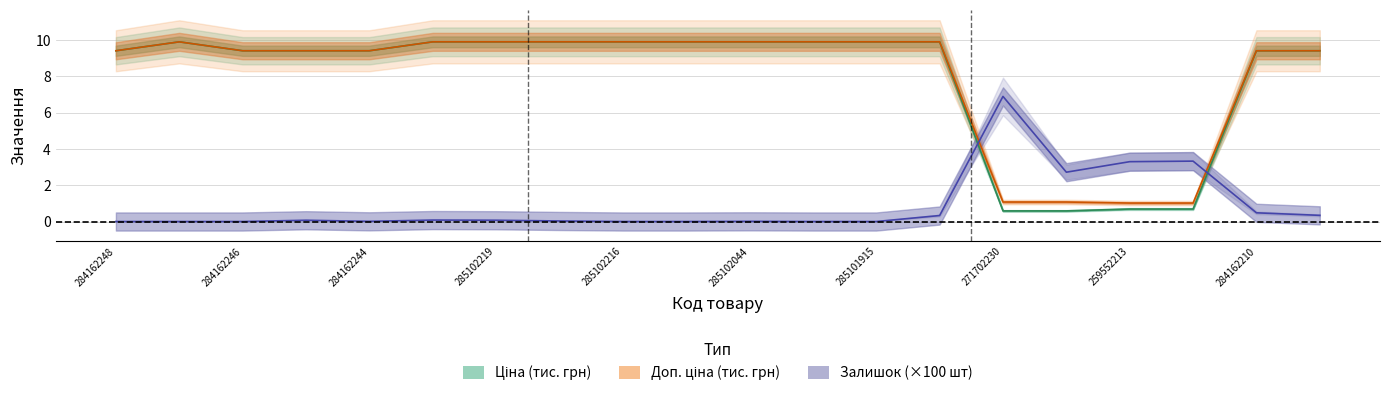

Between which two adjacent categories do Доп. ціна and Залишок first intersect?

285101913 and 271702230